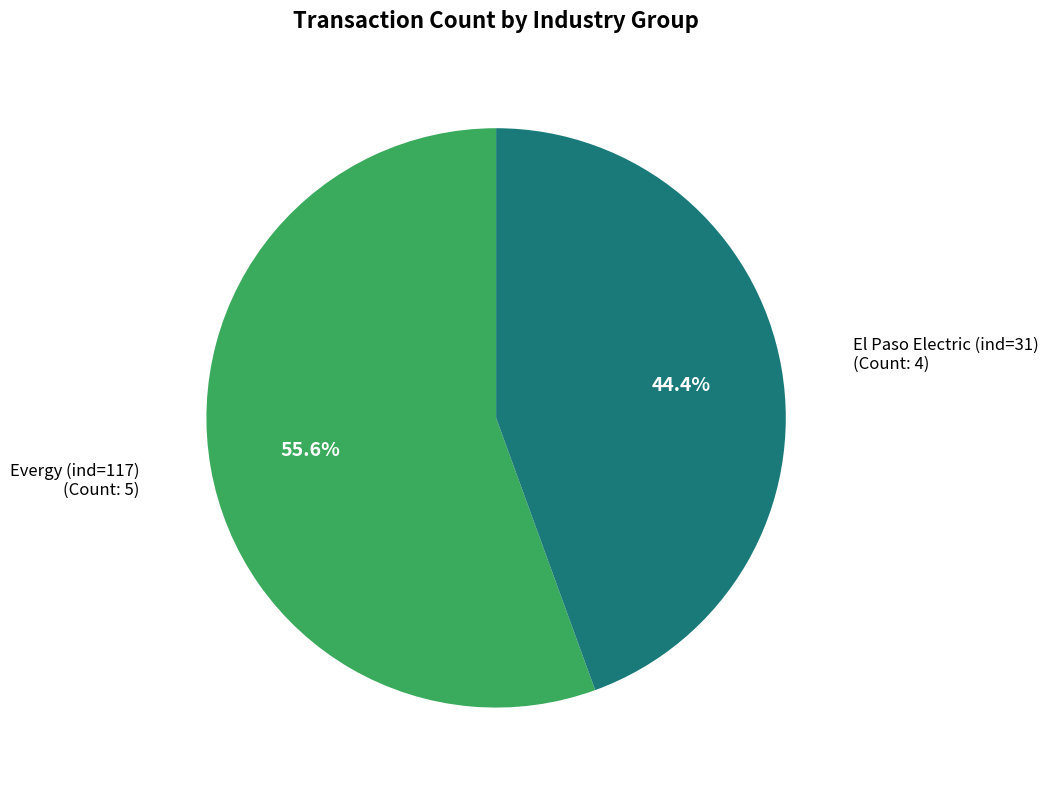

Does any single category account for the majority?

Yes